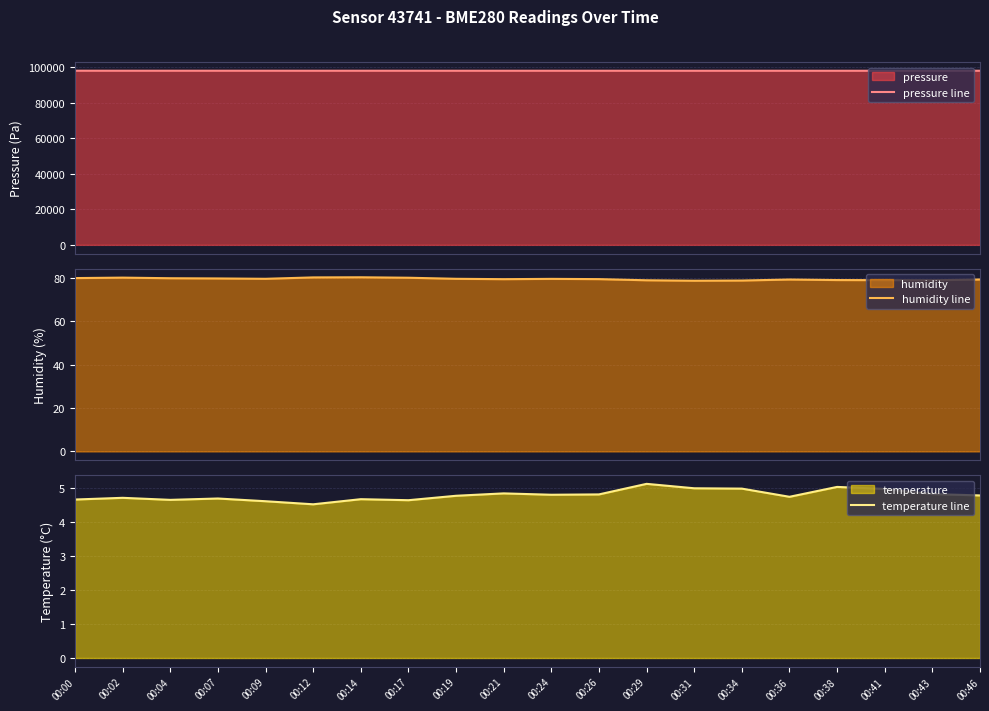

What is the sum of the temperature line values at 00:21 and 00:09?

9.4